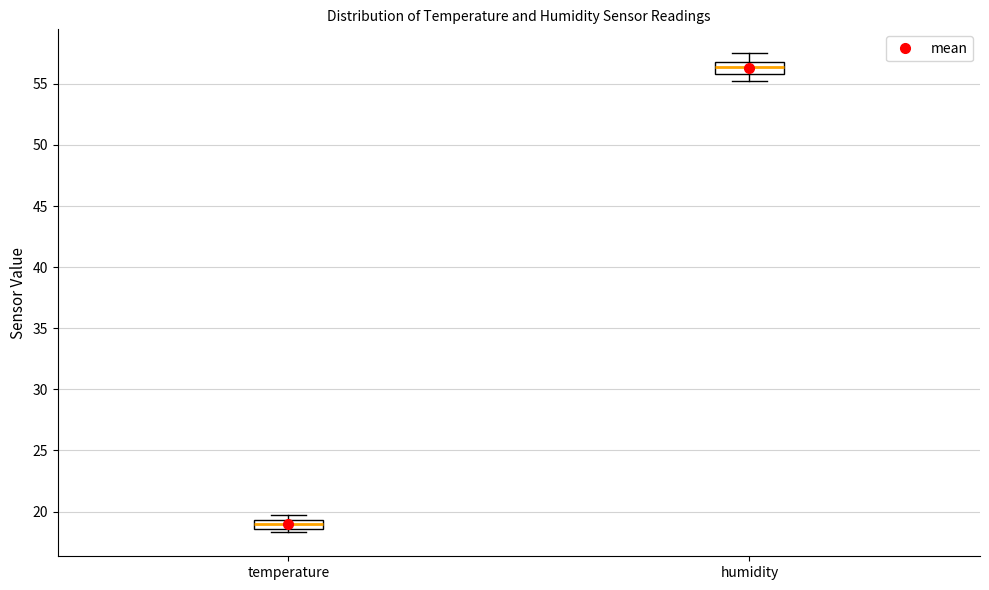

Where is the upper edge of the box for temperature on the y-axis? The values are not printed on the chart, so give them approximately, as read against the axis.

19.5